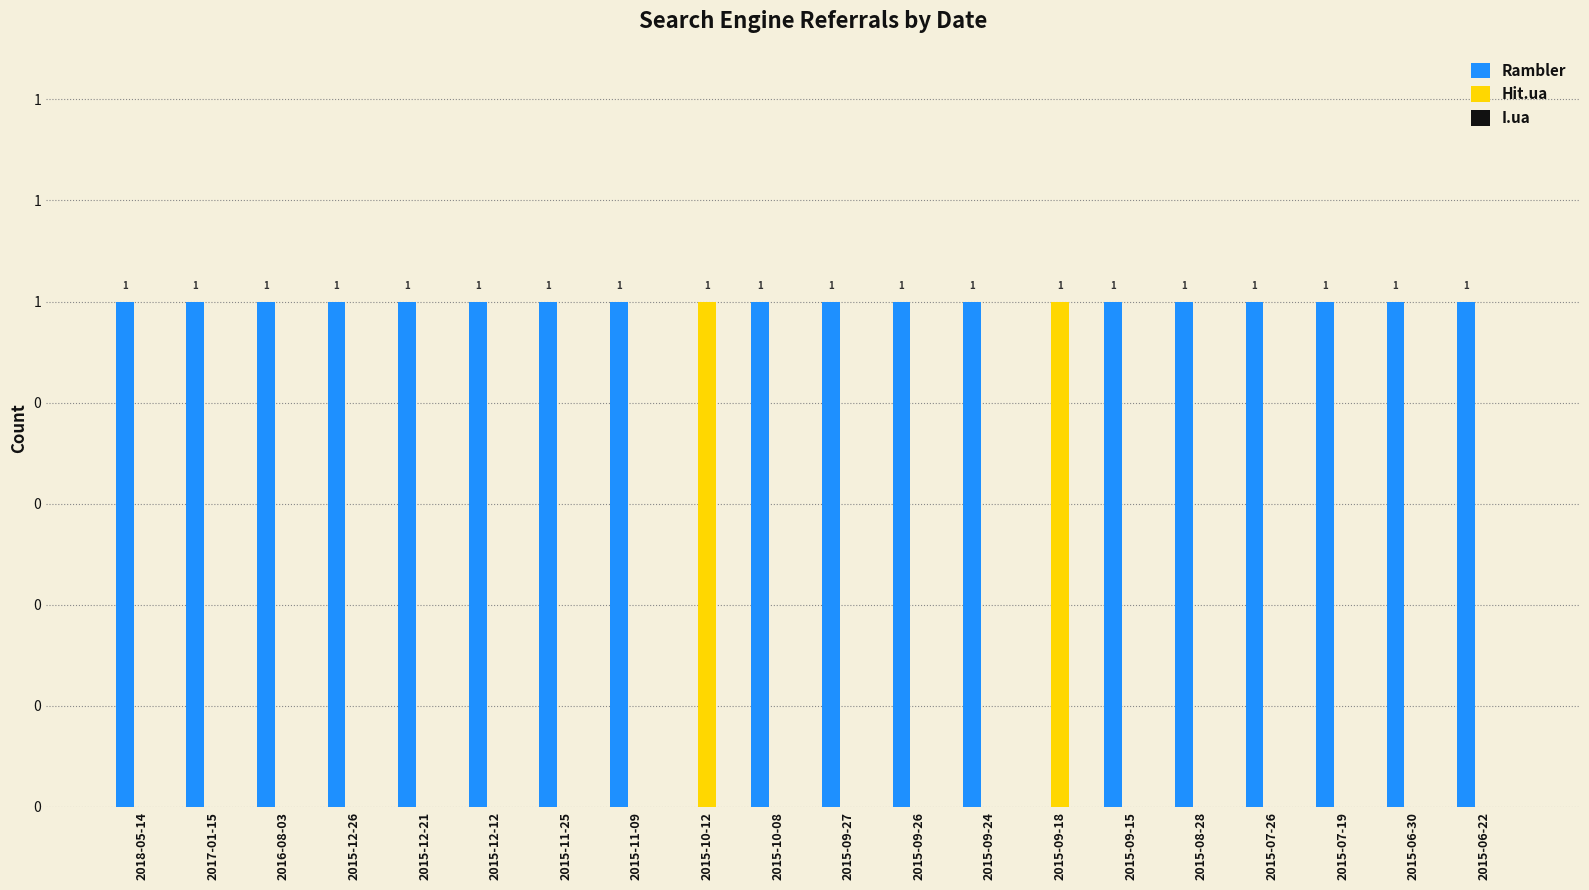

List the labels in order of Rambler value, smallest first.

2015-10-12, 2015-09-18, 2018-05-14, 2017-01-15, 2016-08-03, 2015-12-26, 2015-12-21, 2015-12-12, 2015-11-25, 2015-11-09, 2015-10-08, 2015-09-27, 2015-09-26, 2015-09-24, 2015-09-15, 2015-08-28, 2015-07-26, 2015-07-19, 2015-06-30, 2015-06-22